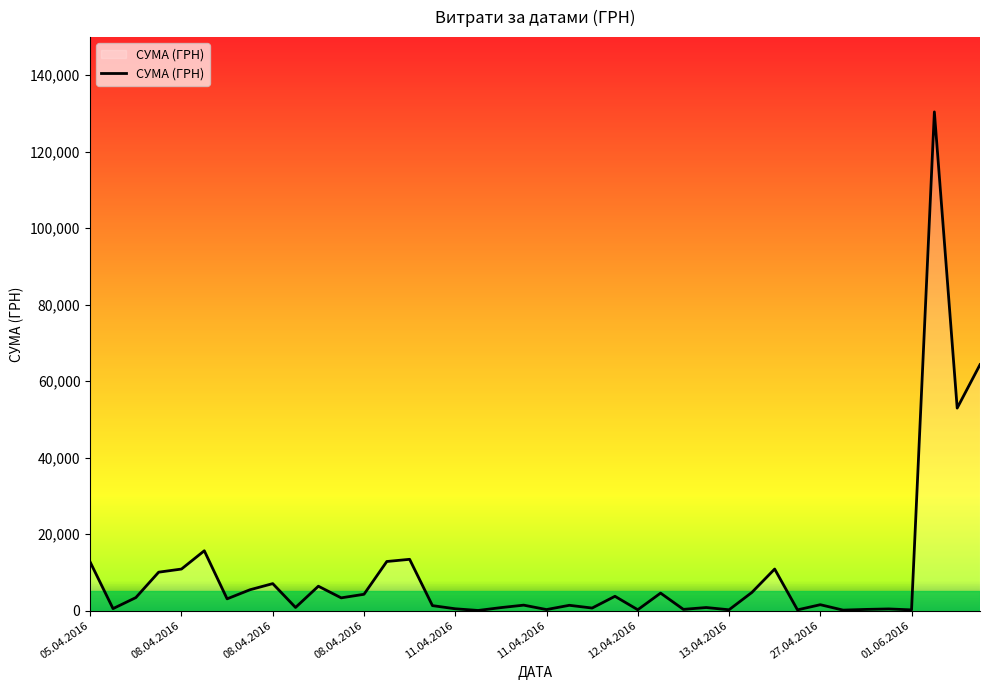

What is the greatest value displayed?

130379.7